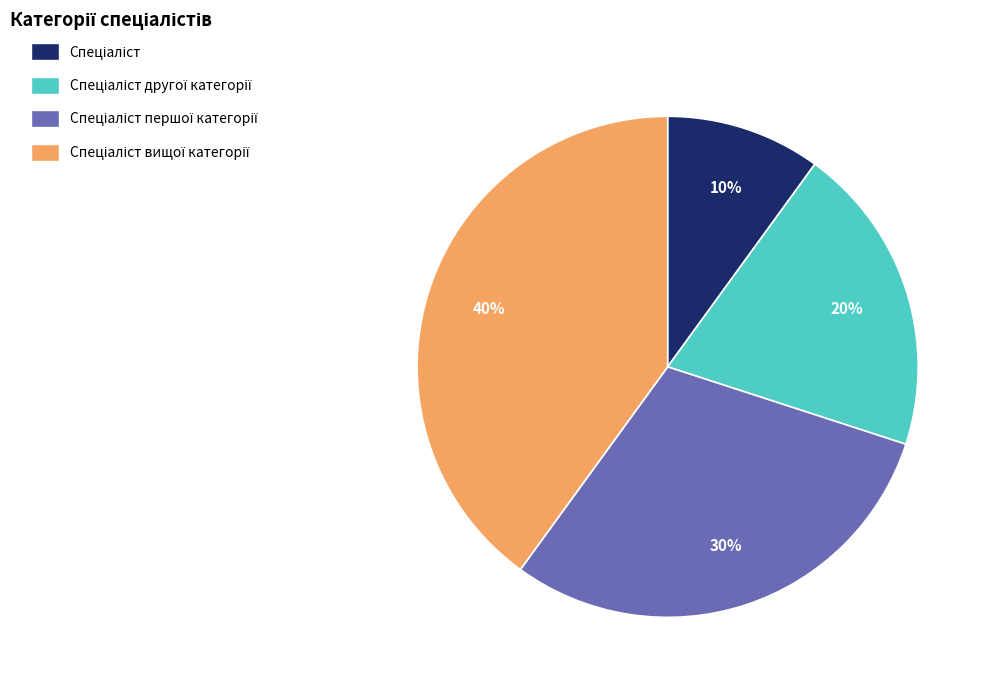

Is there any slice that represents more than half of the pie?

No